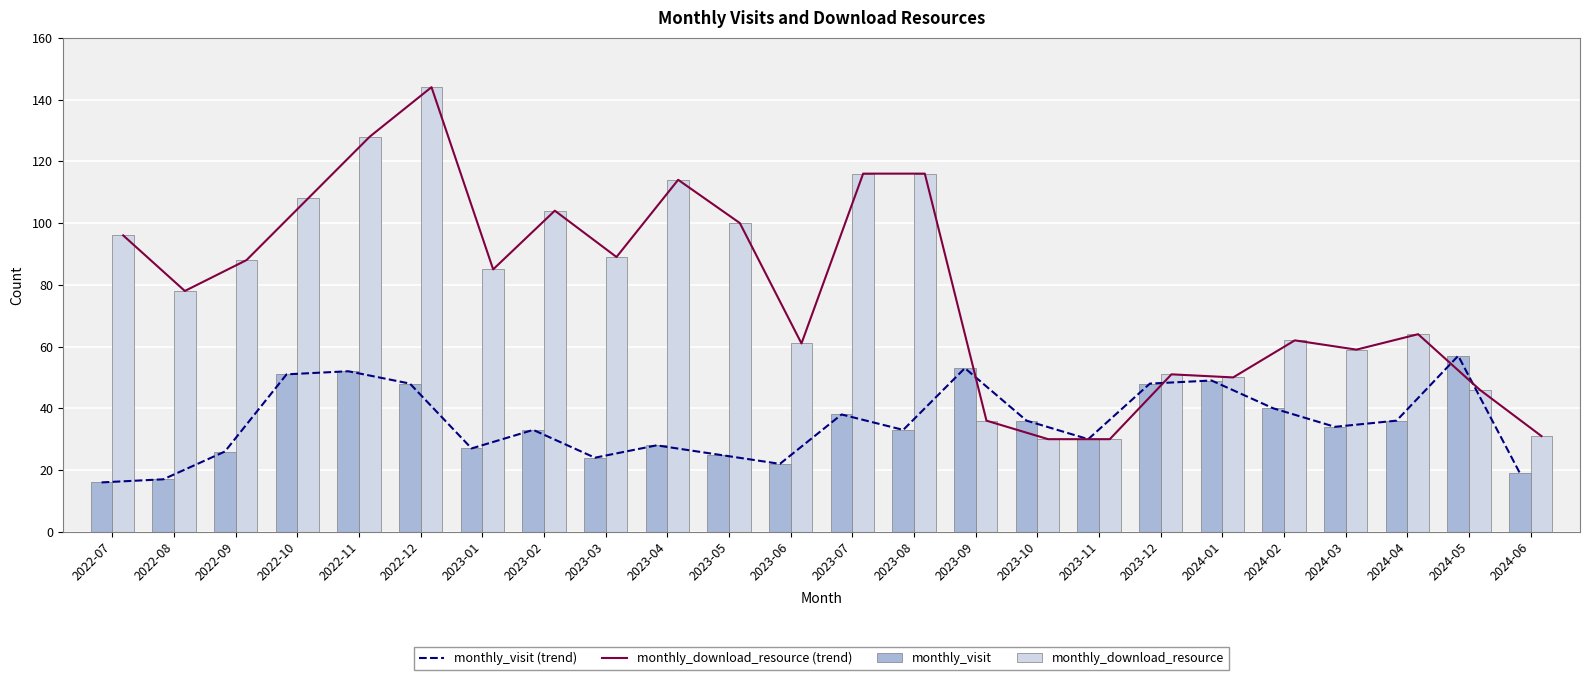

What is the spread (max minus min) of values at 2023-04?

86